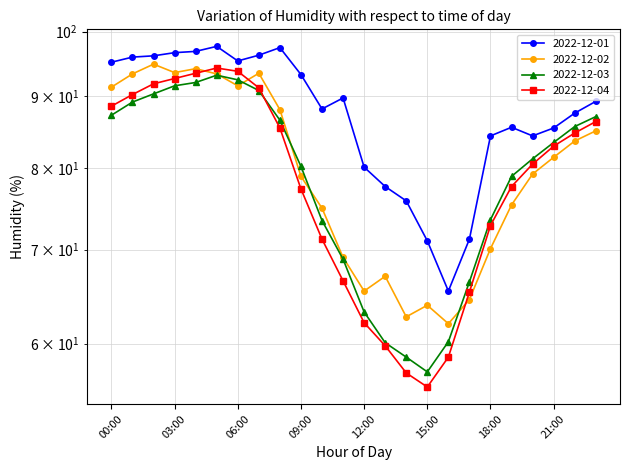

True or false: 2022-12-04 has more than 2 points higher than both neighbors.

False